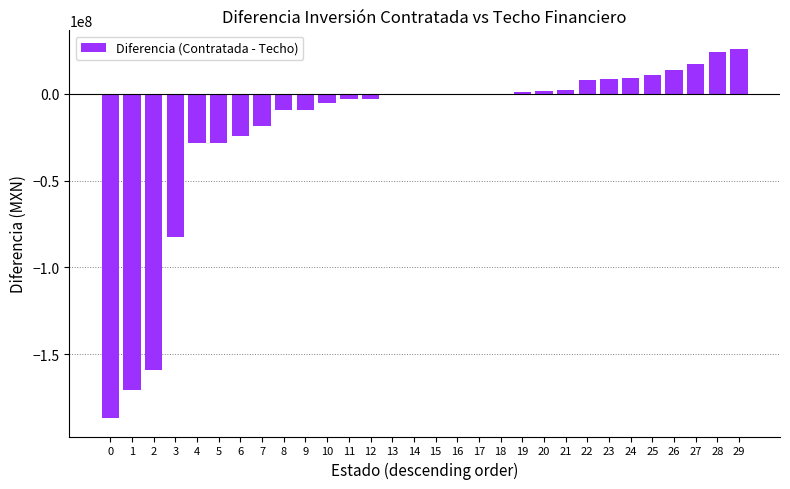

Where is the data nearest to the value -80426068?

3